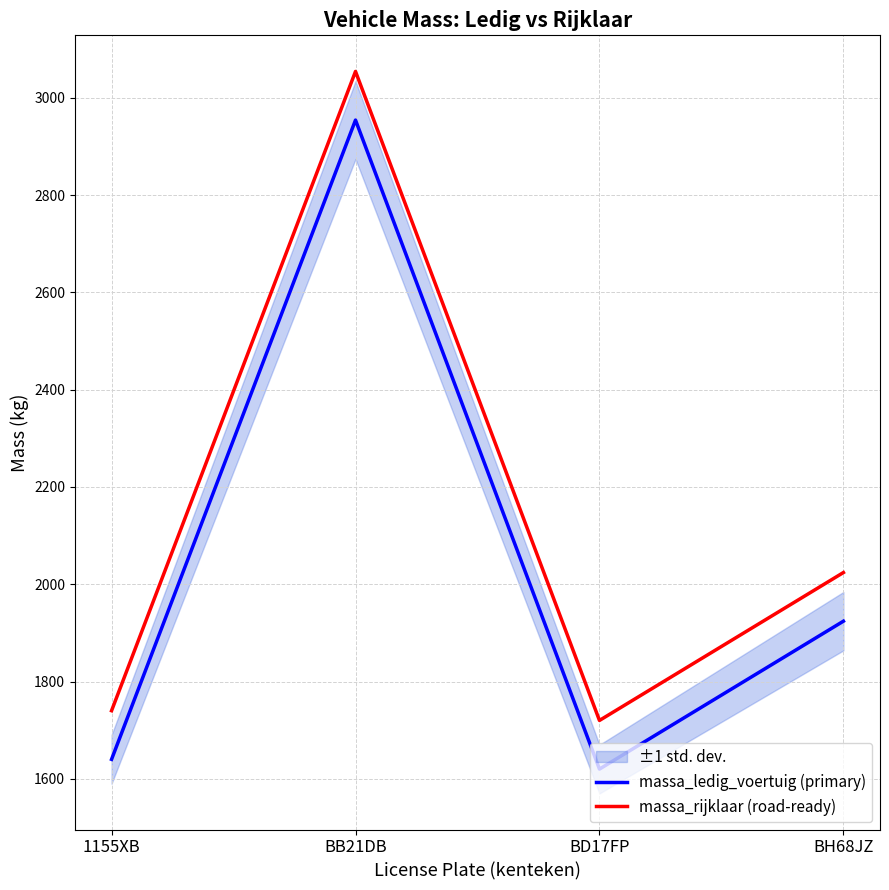

Where is the first local minimum for massa_rijklaar (road-ready)?

BD17FP